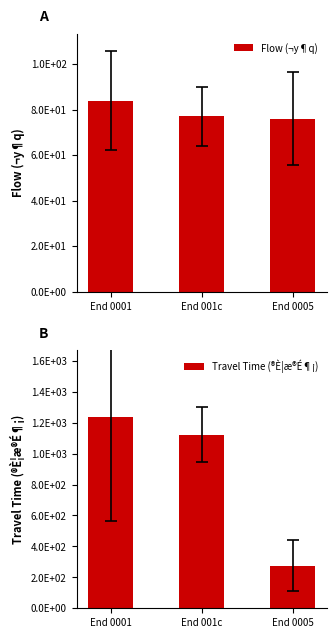

What is the value of the Flow (¬y¶q) bar at the 3rd from the left?

76.0